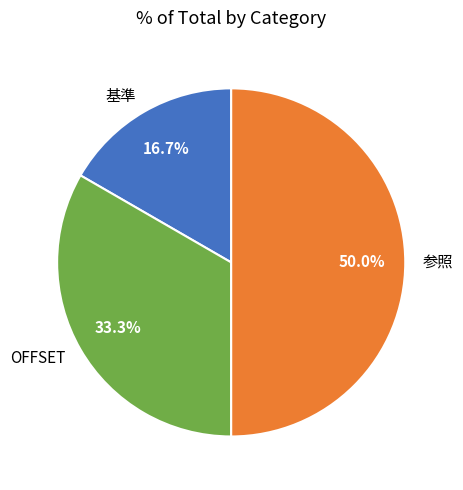

What percentage is NOT represented by 基準?

83.3%